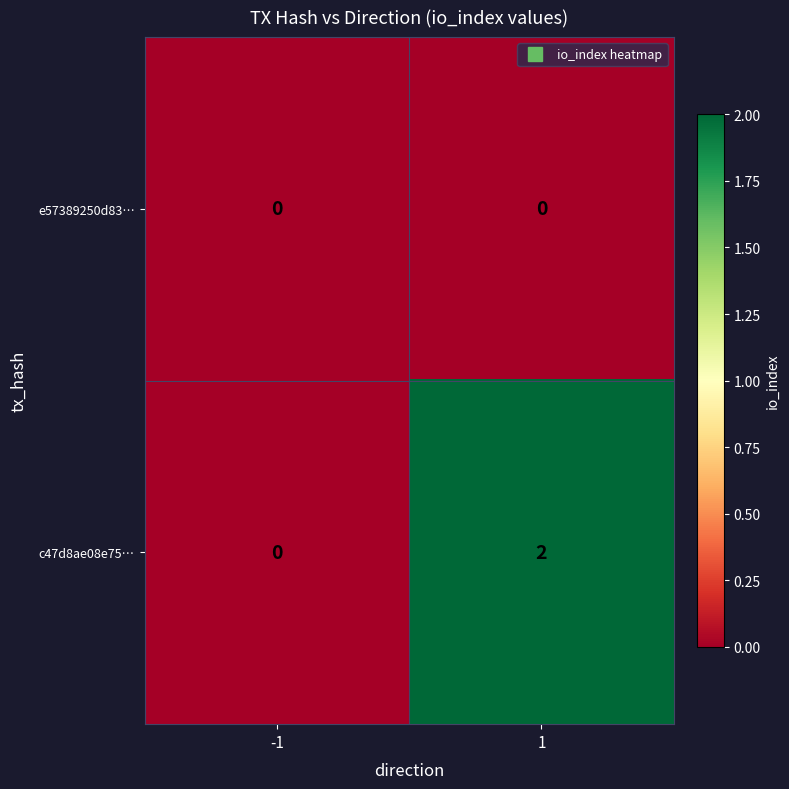

Between -1 and 1, which series saw the biggest shift?

c47d8ae08e75…